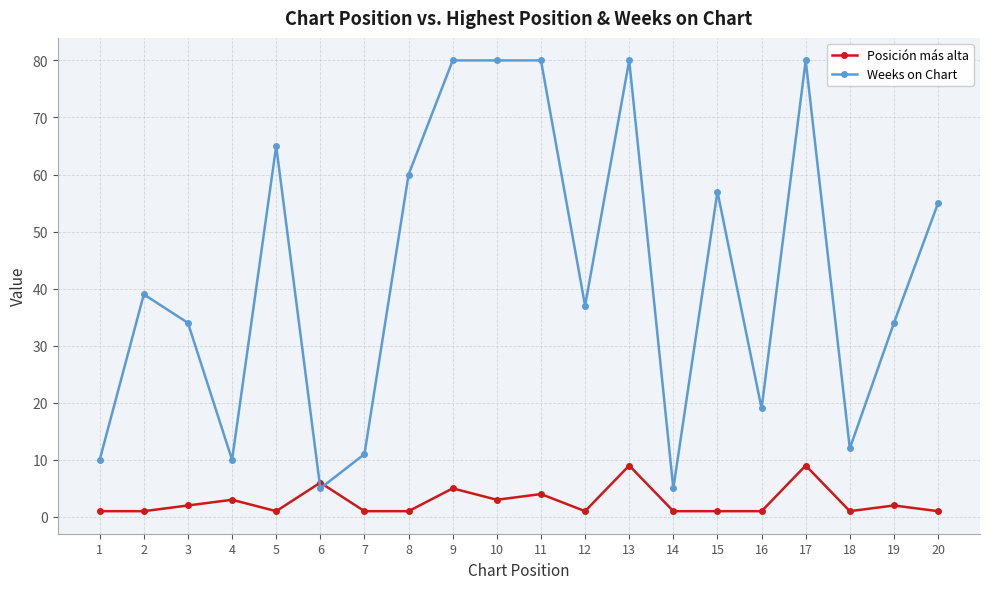

How many data points does each series have?

20